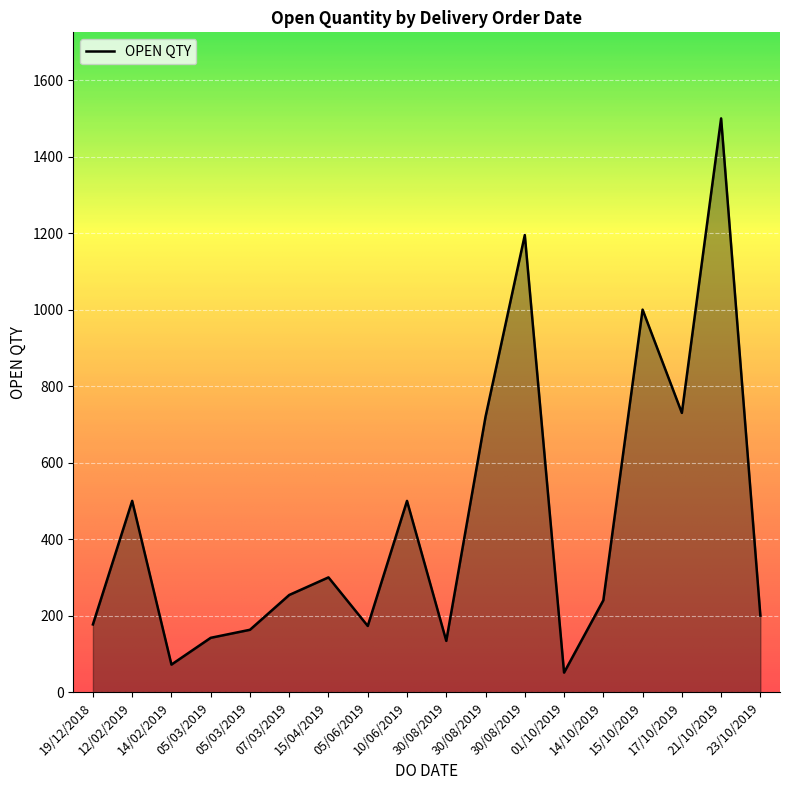

What is the difference between the values at 07/03/2019 and 14/10/2019?

14